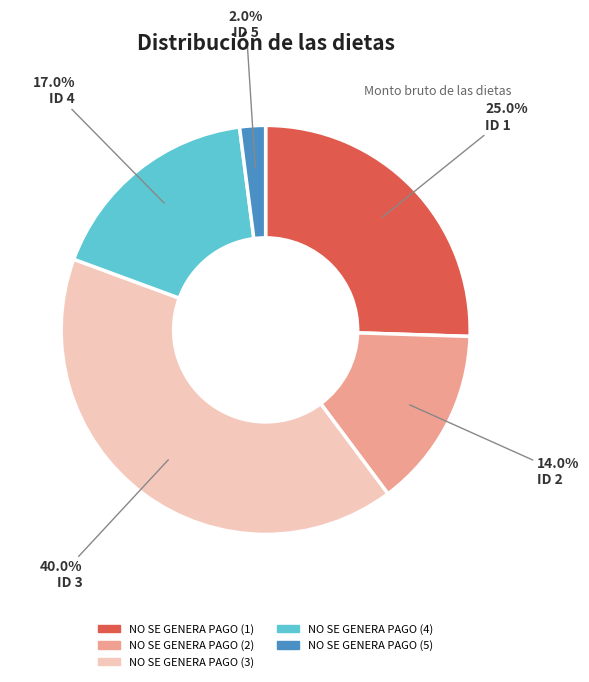

Which category has the biggest portion of the pie?

ID 3